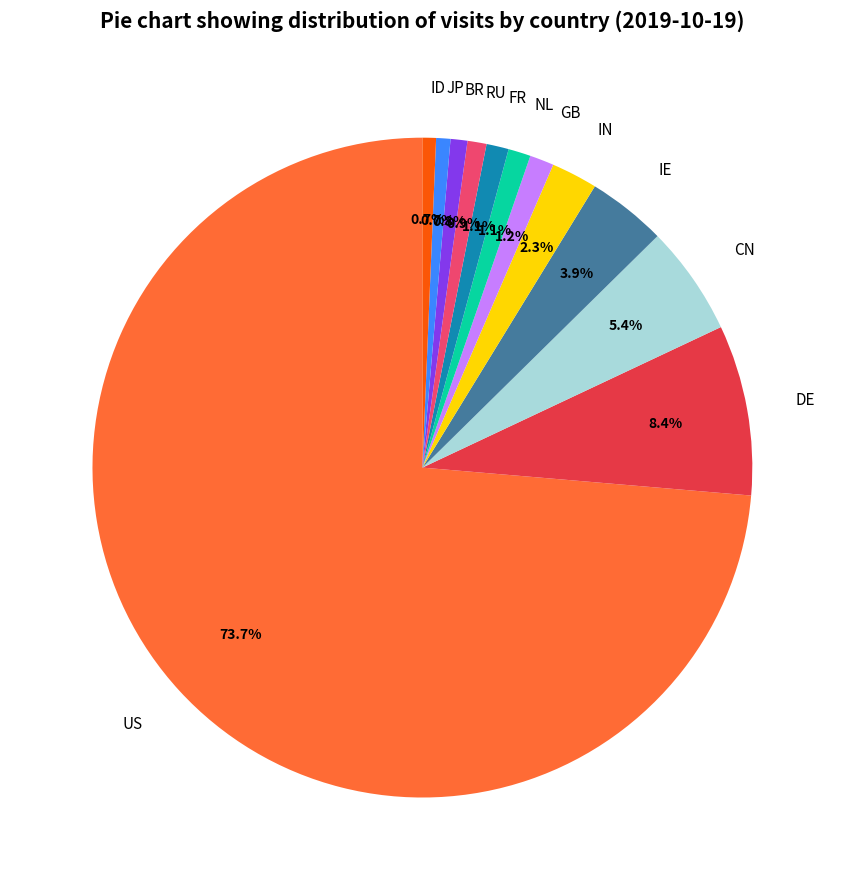

What is the majority slice?

US